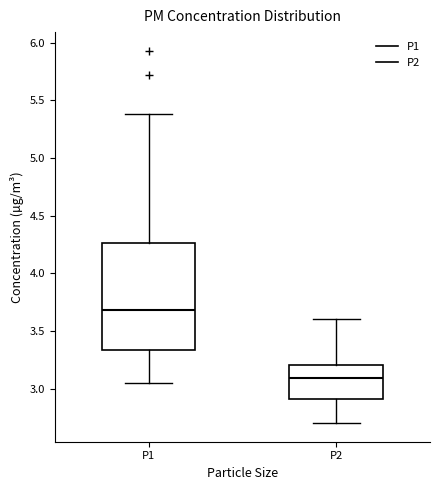

Which box has the highest median line?

P1